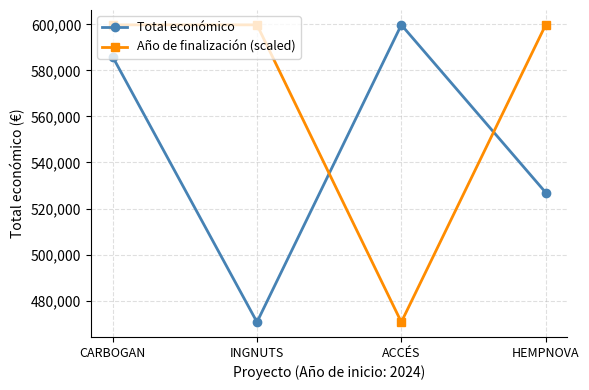

Is it true that Año de finalización (scaled) equals 405697 at HEMPNOVA?

False